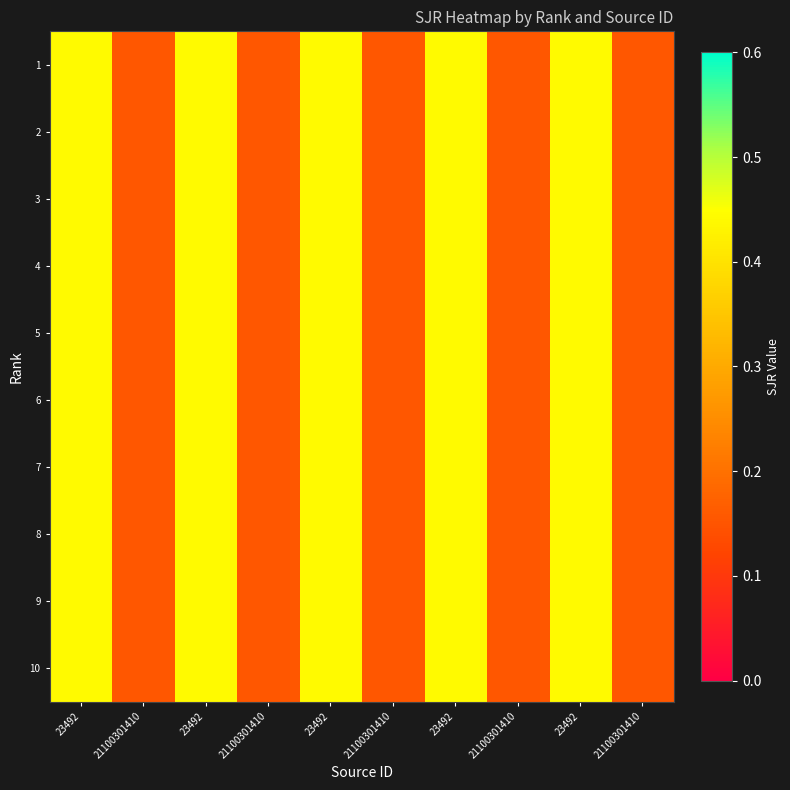

At which category is the sum across all series the highest?

23492